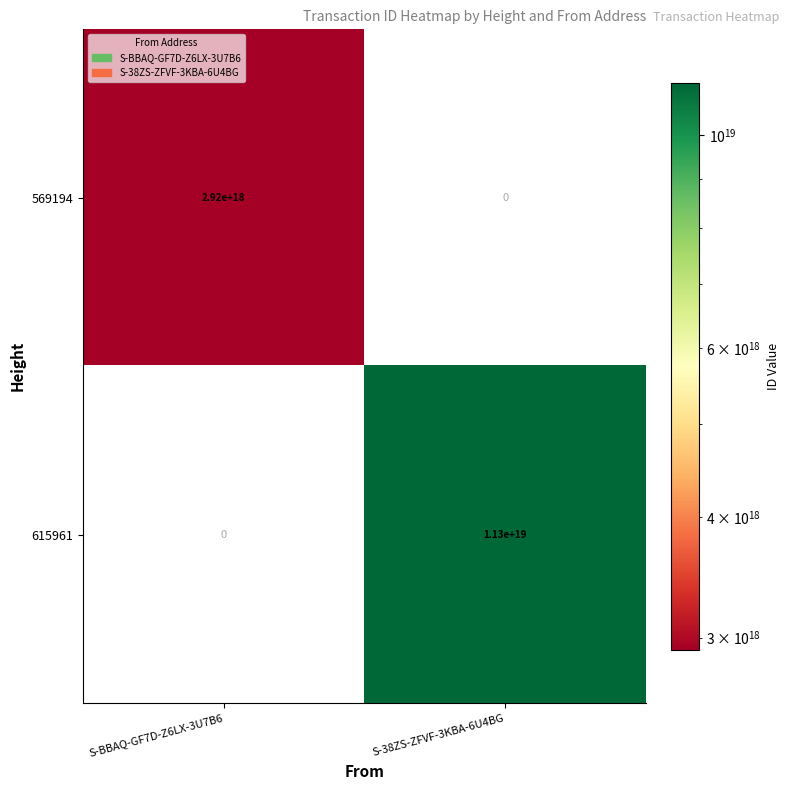

Which series has the largest total across all categories?

615961